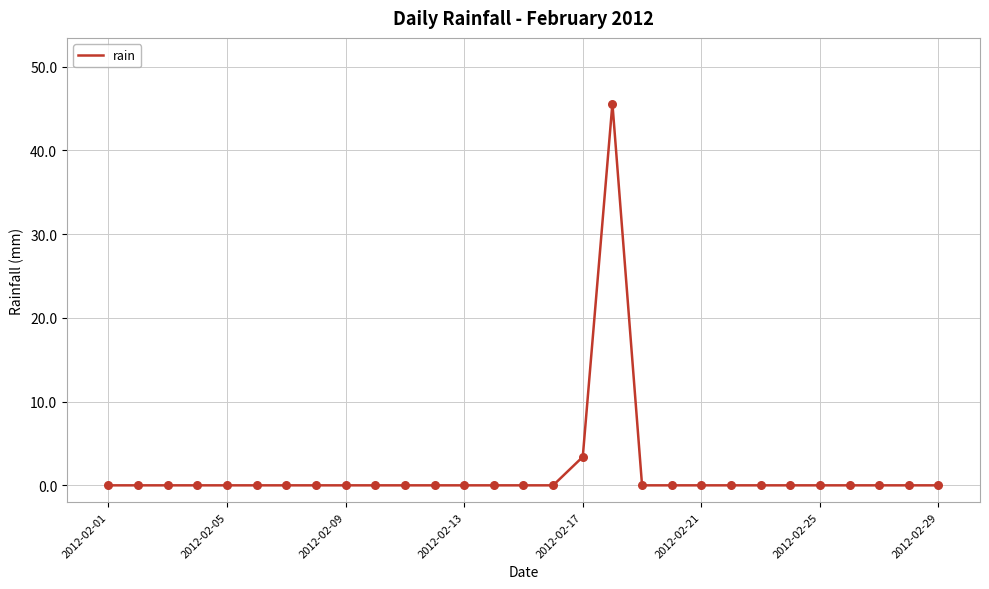

What is the greatest value displayed?

45.6